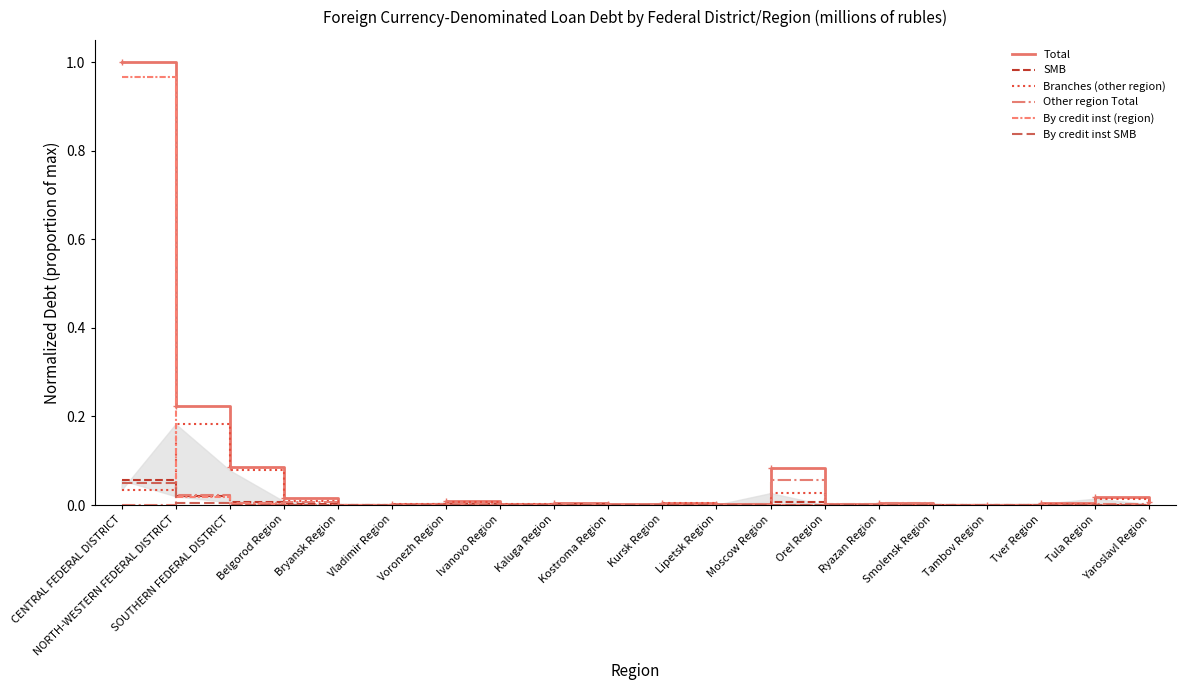

In Branches (other region), how many points are higher than both neighbors (excluding endpoints)?

6